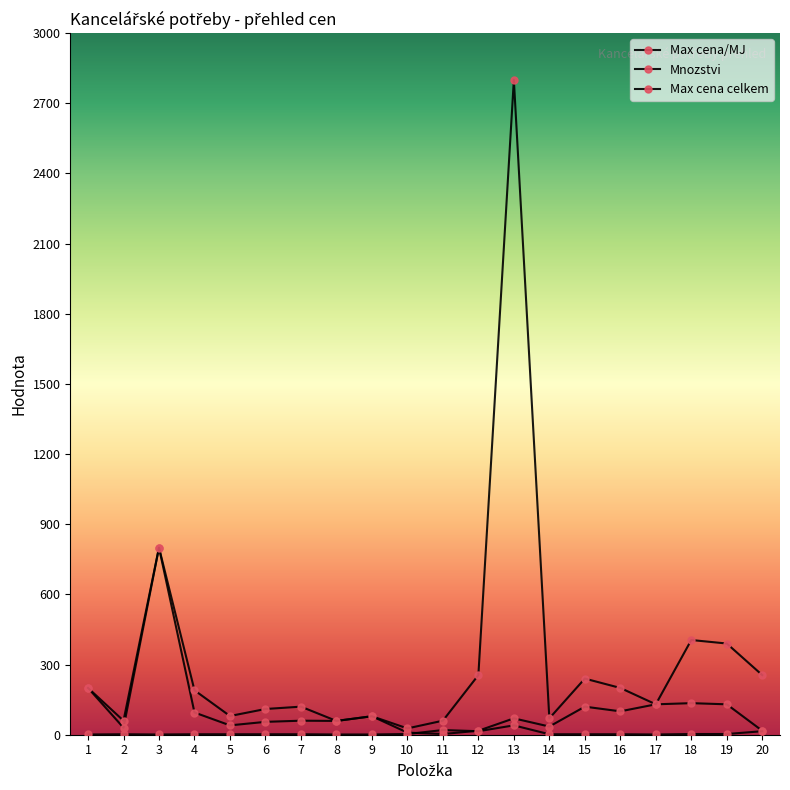

Reading right to left, what are all the values shown in this chart?

Max cena/MJ: 20=17	19=130	18=135	17=130	16=100	15=120	14=35	13=70	12=17	11=3	10=9	9=79	8=59	7=60	6=55	5=40	4=95	3=800	2=30	1=200
Mnozstvi: 20=15	19=3	18=3	17=1	16=2	15=2	14=2	13=40	12=15	11=20	10=3	9=1	8=1	7=2	6=2	5=2	4=2	3=1	2=2	1=1
Max cena celkem: 20=255	19=390	18=405	17=130	16=200	15=240	14=70	13=2800	12=255	11=60	10=27	9=79	8=59	7=120	6=110	5=80	4=190	3=800	2=60	1=200